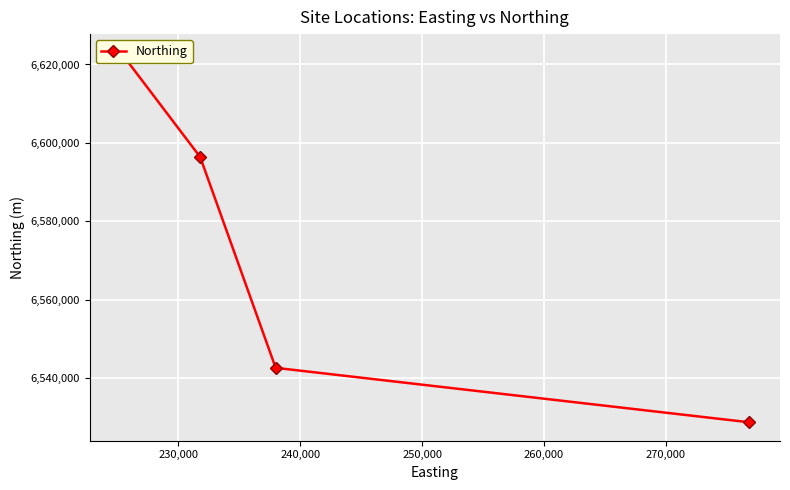

What is the difference between the values at 230,000 and 250,000?

67658